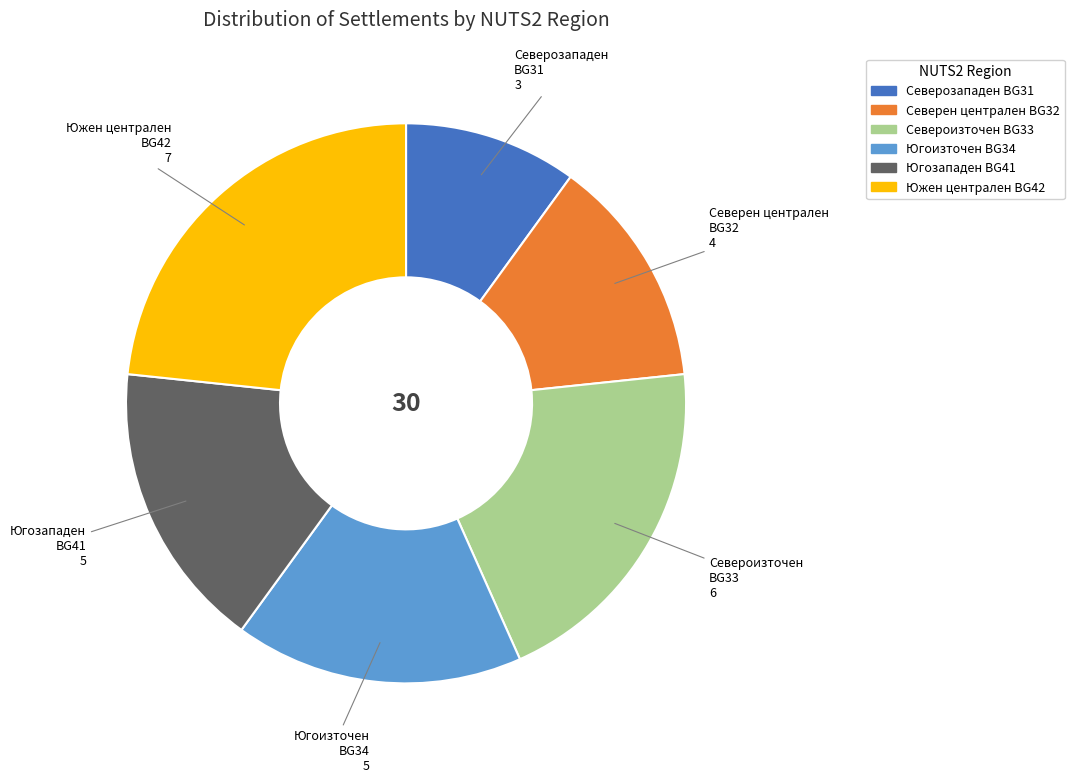

Count the number of slices in the pie.

6